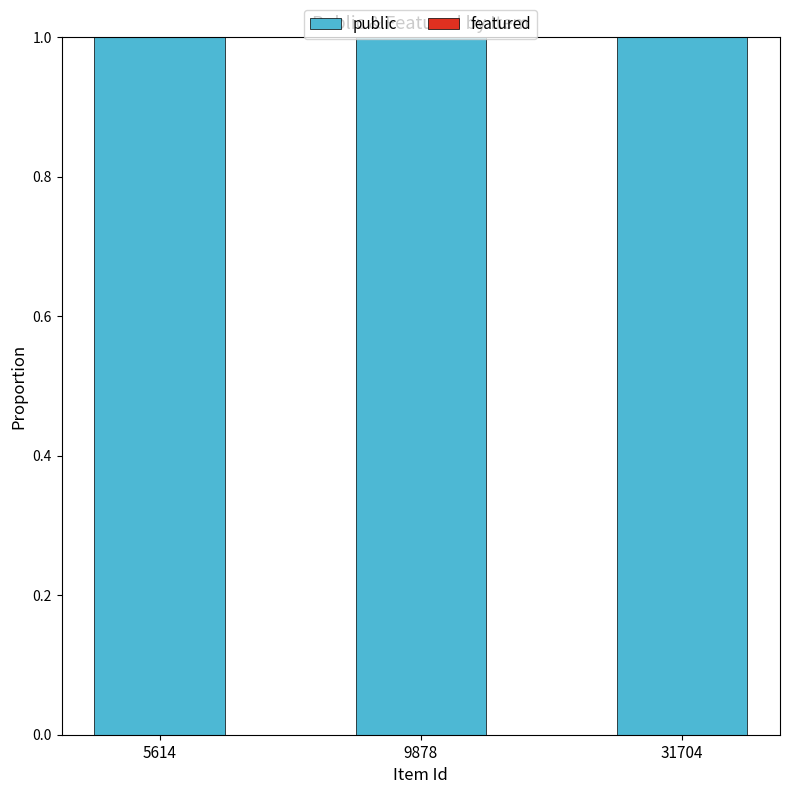

What is the sum of all public values?

3